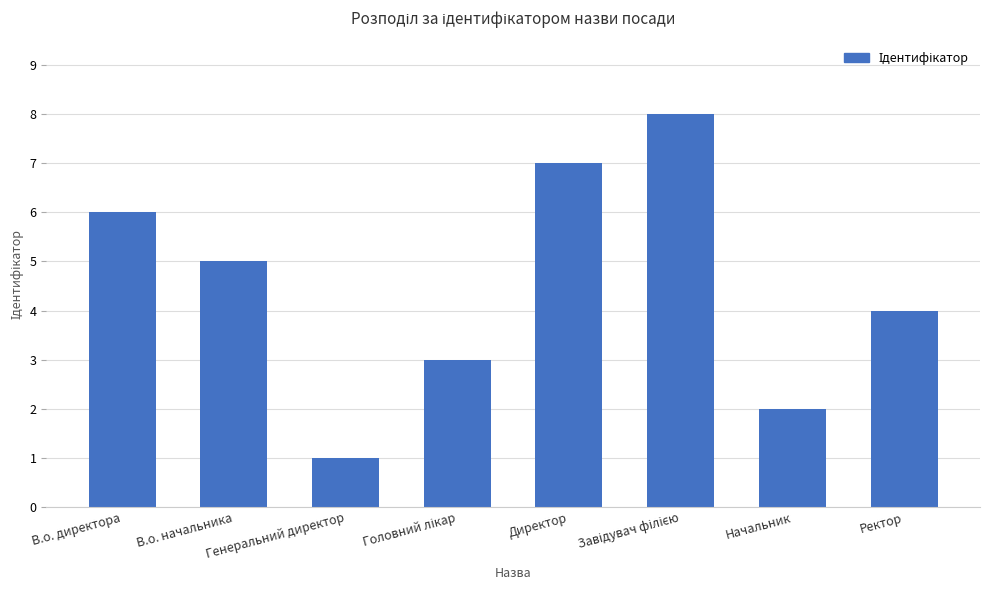

Approximately how many times larger is the value at В.о. директора compared to В.о. начальника?

1.2